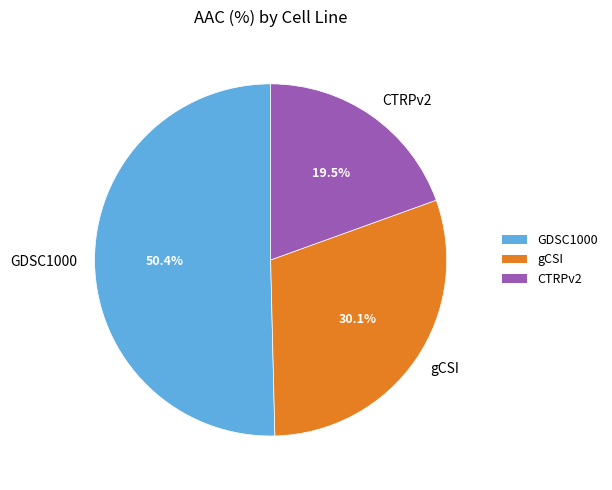

To the nearest percent, what is the average slice percentage?

33%